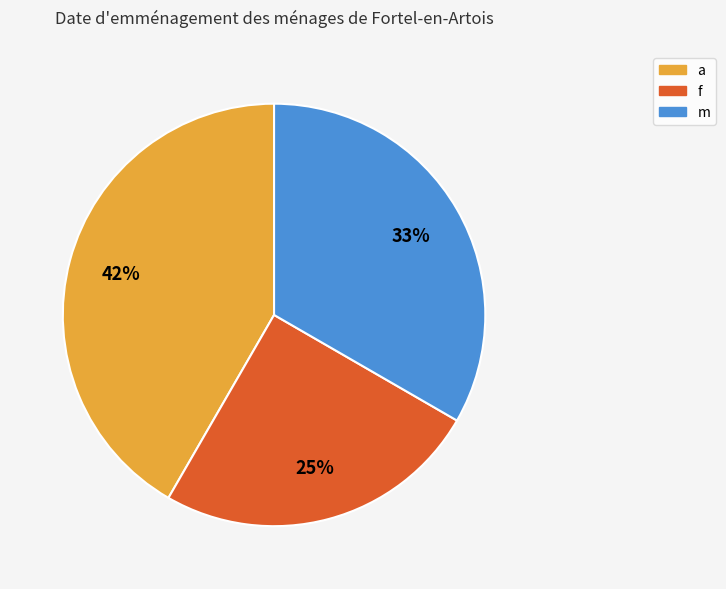

Does a represent more than half of the total?

No